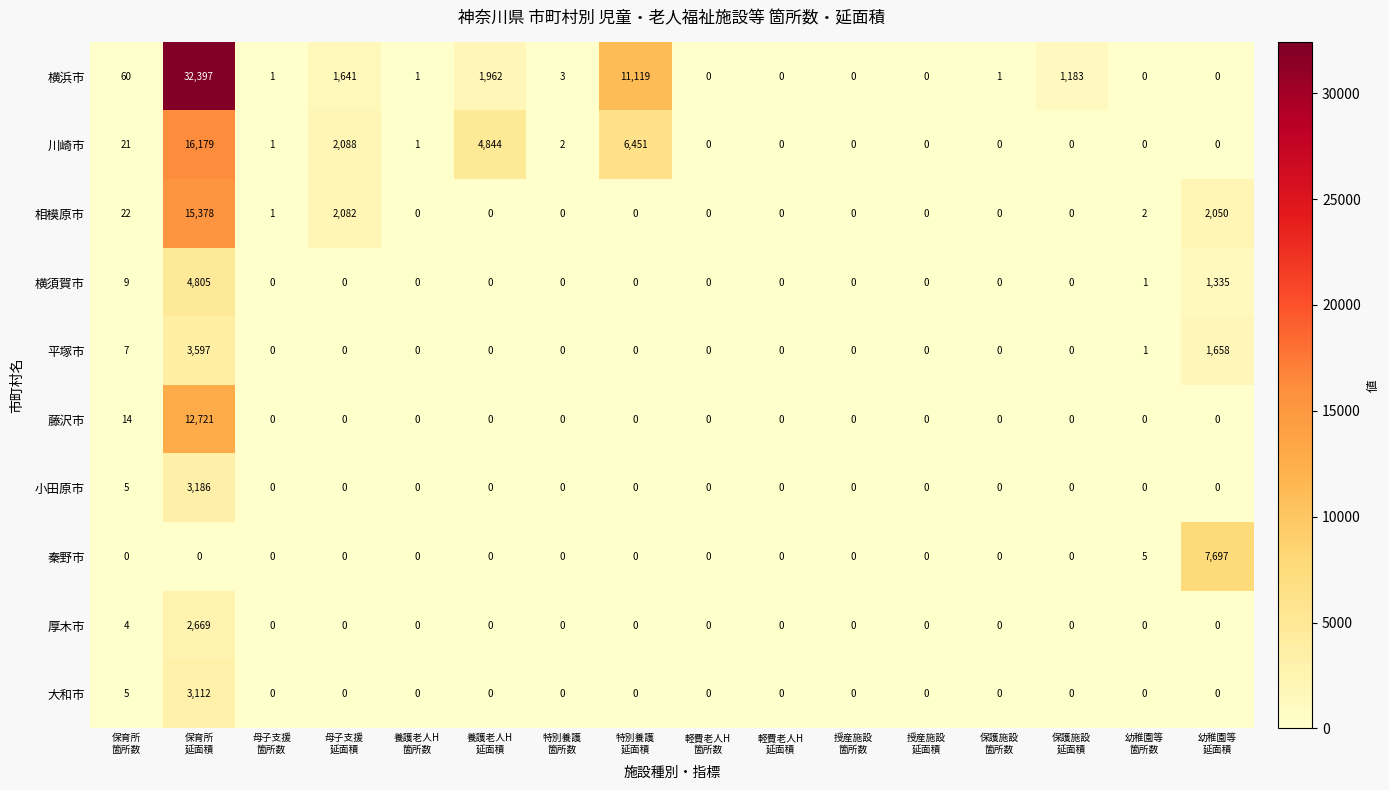

Which series has the largest range (max minus min)?

横浜市